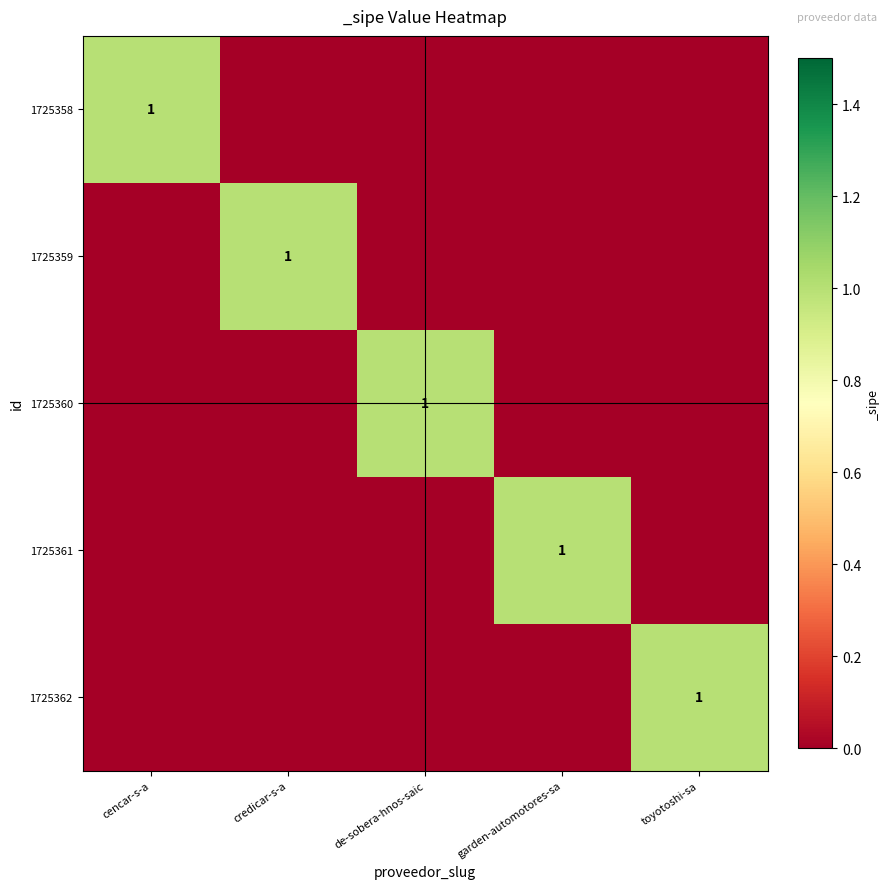

At which category is the sum across all series the highest?

cencar-s-a